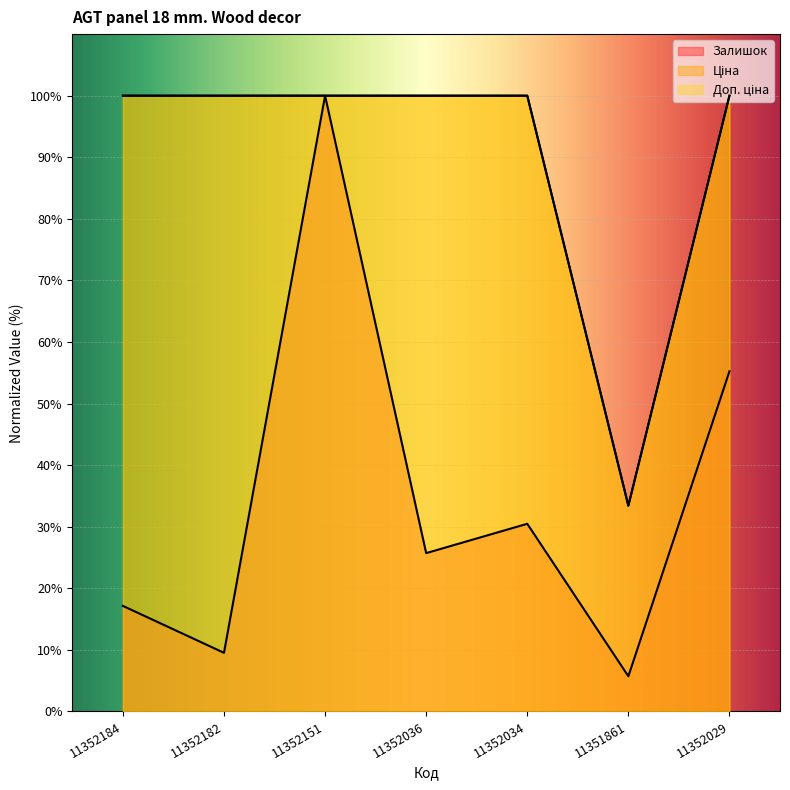

What is the difference between the second highest and minimum values in the Залишок series?

49.5